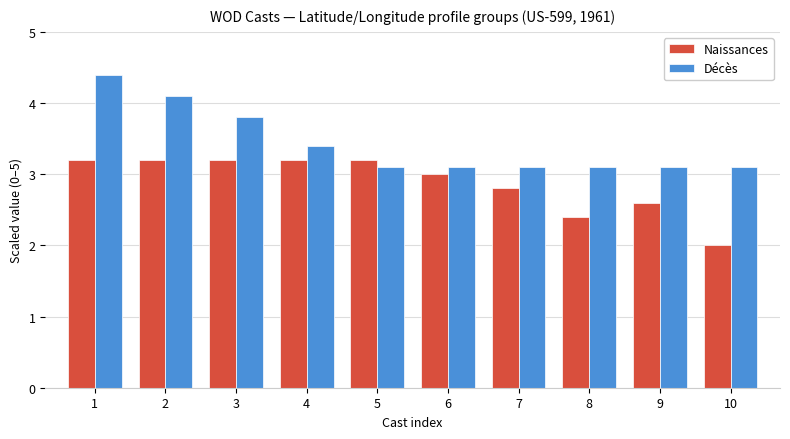

Which series has the largest range (max minus min)?

Décès